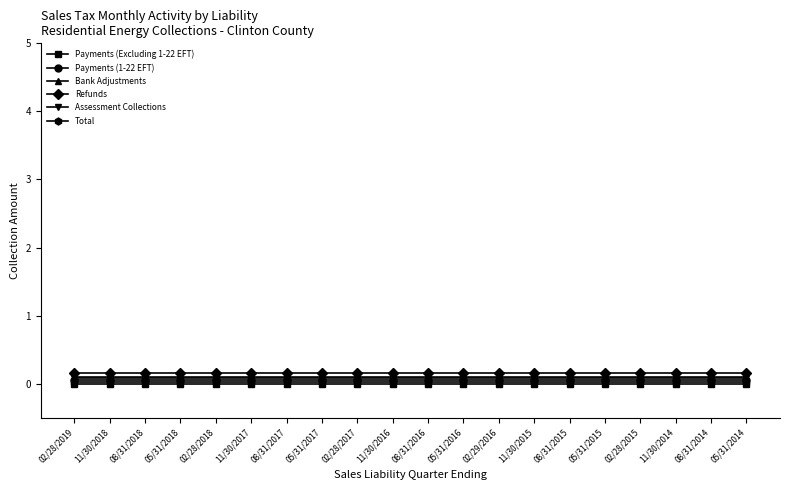

What is the label of the 14th point from the left?

11/30/2015